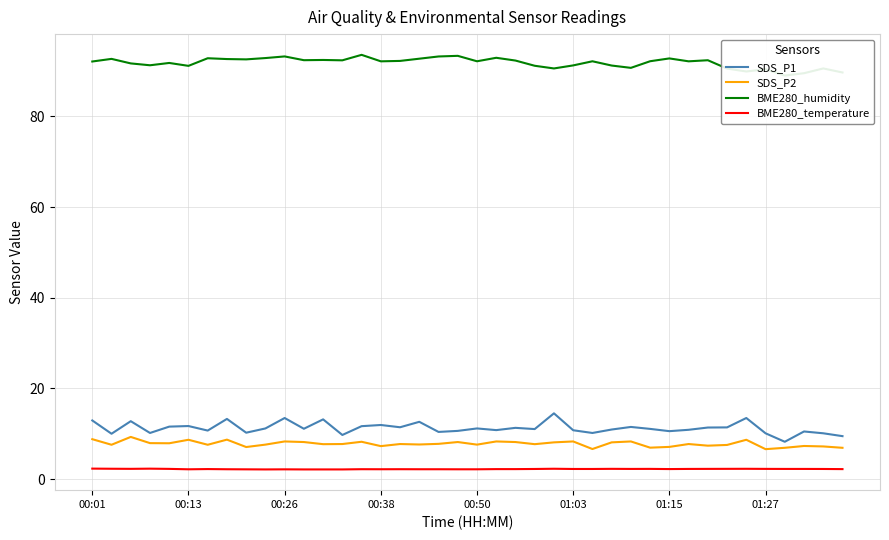

Reading left to right, extract all data points from this chart.

SDS_P1: 12.9	10.0	12.8	10.2	11.6	11.7	10.7	13.3	10.2	11.2	13.5	11.1	13.2	9.7	11.7	11.9	11.4	12.6	10.4	10.6	11.2	10.8	11.3	11.0	14.5	10.8	10.2	10.9	11.5	11.1	10.6	10.9	11.4	11.4	13.5	10.1	8.2	10.5	10.1	9.5
SDS_P2: 8.8	7.6	9.3	7.9	7.9	8.7	7.6	8.7	7.1	7.6	8.3	8.2	7.7	7.7	8.2	7.3	7.7	7.6	7.8	8.2	7.6	8.3	8.2	7.7	8.1	8.3	6.6	8.1	8.3	6.9	7.1	7.7	7.4	7.5	8.7	6.6	6.9	7.3	7.2	6.9
BME280_humidity: 92.1	92.7	91.7	91.3	91.8	91.1	92.8	92.6	92.6	92.8	93.2	92.4	92.4	92.3	93.6	92.1	92.2	92.7	93.2	93.3	92.1	92.9	92.3	91.2	90.6	91.2	92.1	91.2	90.7	92.2	92.8	92.1	92.4	90.5	89.9	90.4	89.0	89.5	90.6	89.7
BME280_temperature: 2.3	2.3	2.3	2.3	2.2	2.2	2.2	2.2	2.1	2.1	2.1	2.1	2.1	2.1	2.2	2.2	2.2	2.2	2.2	2.2	2.2	2.2	2.2	2.2	2.3	2.2	2.2	2.3	2.2	2.2	2.2	2.2	2.2	2.3	2.3	2.2	2.2	2.2	2.2	2.2